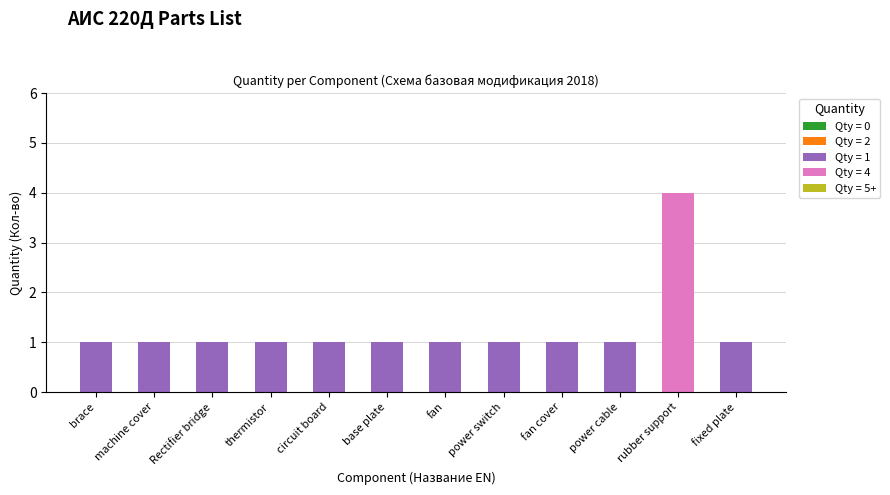

What is the greatest value displayed?

4